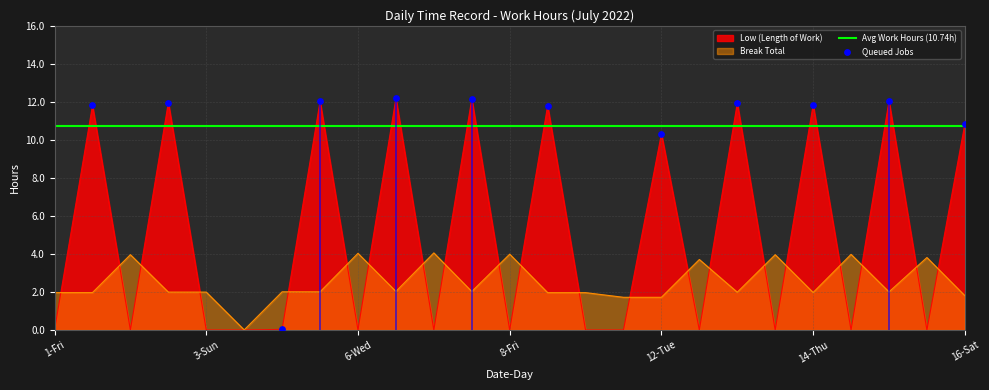

What is the maximum value for Break Total?

4.1